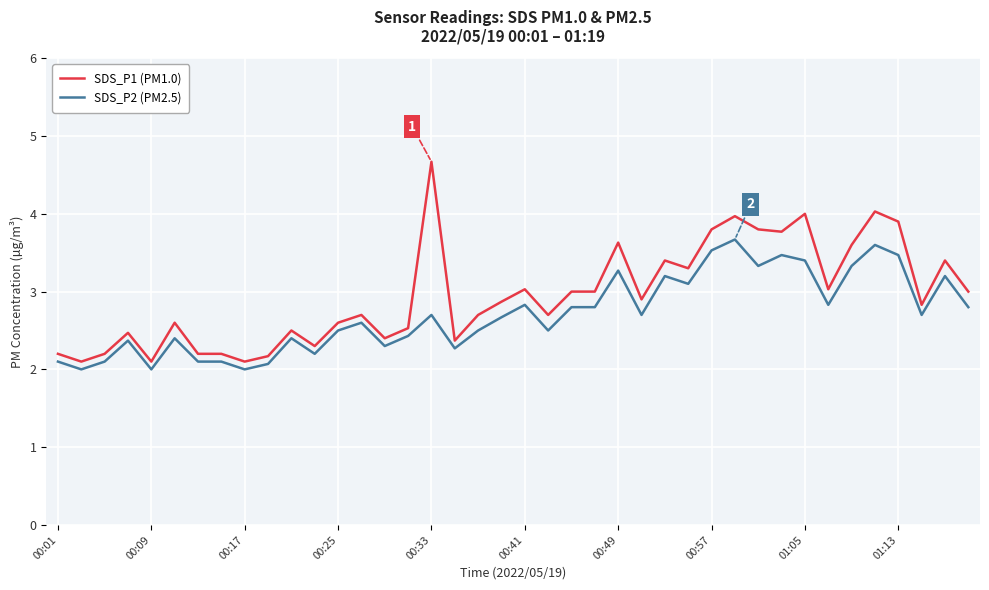

What are all the series names shown in the legend?

SDS_P1 (PM1.0), SDS_P2 (PM2.5)